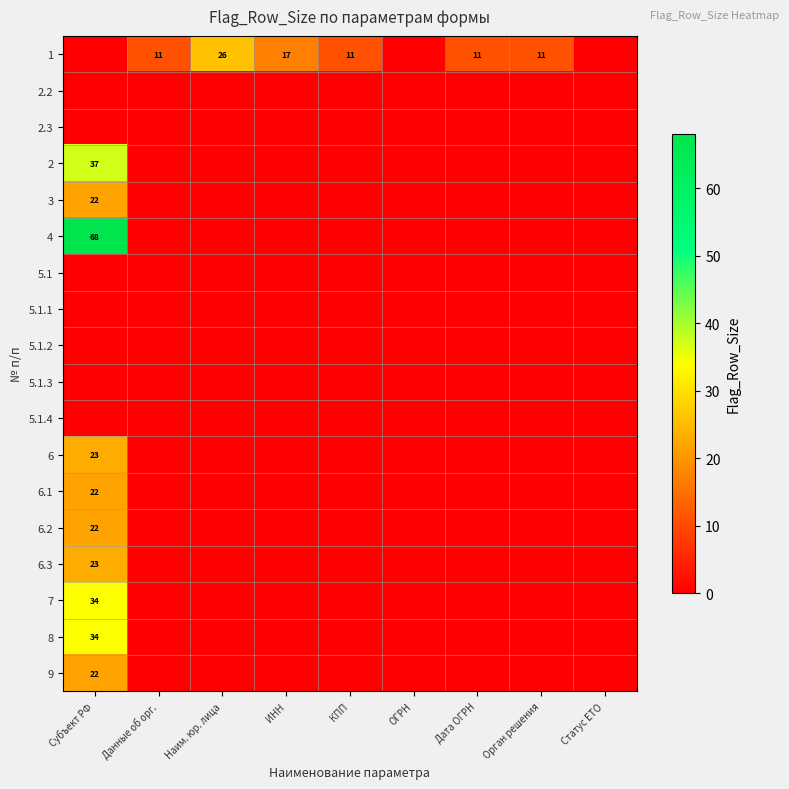

What is the difference between the highest and lowest values at Данные об орг.?

11